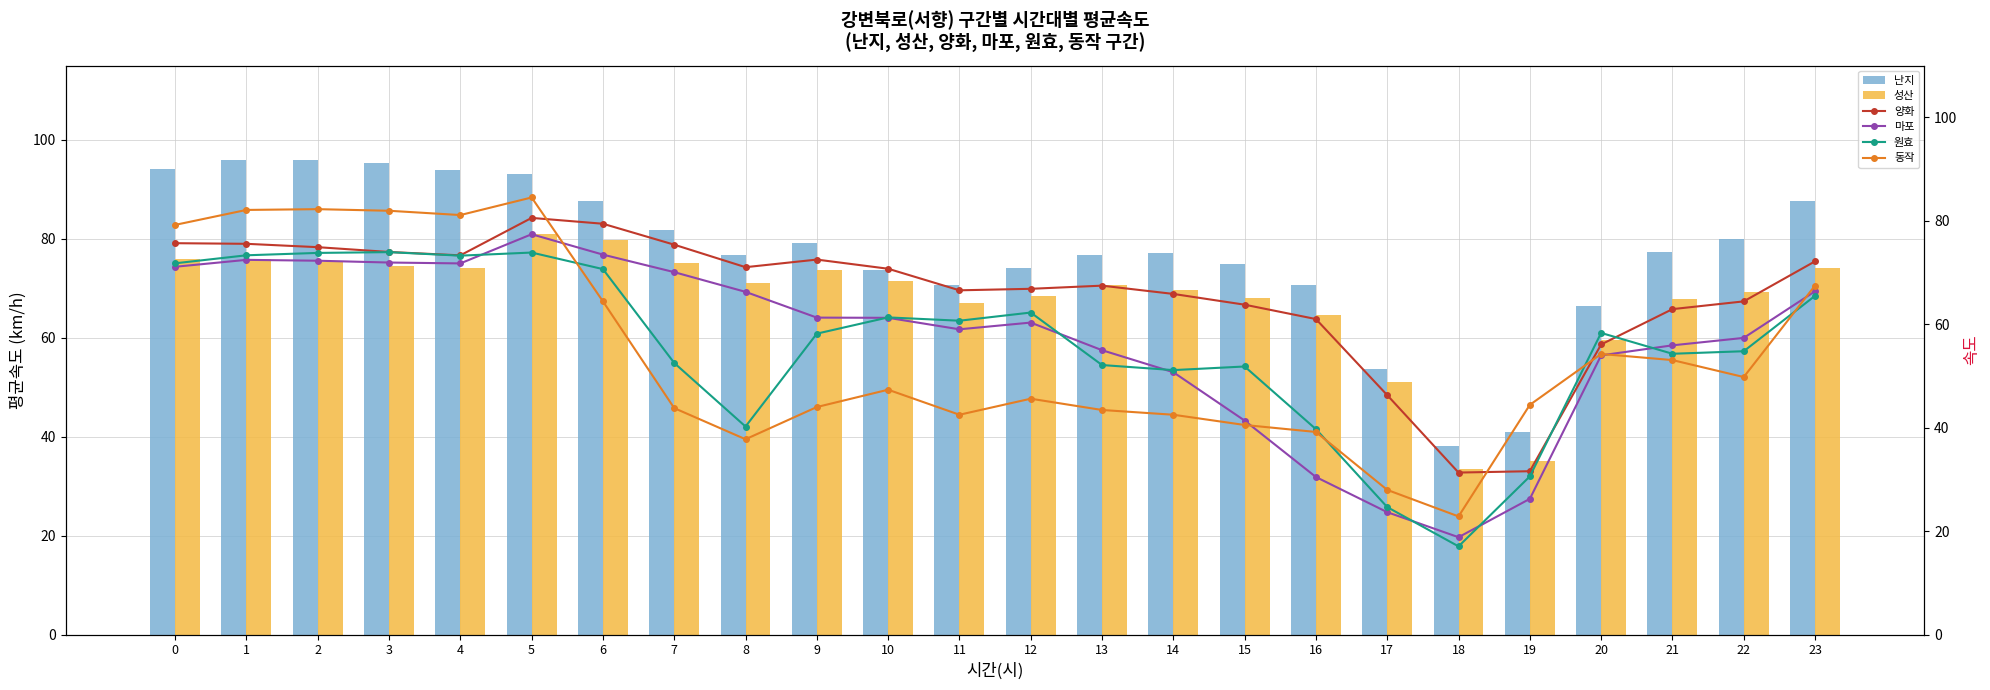

What are all the series names shown in the legend?

난지, 성산, 양화, 마포, 원효, 동작